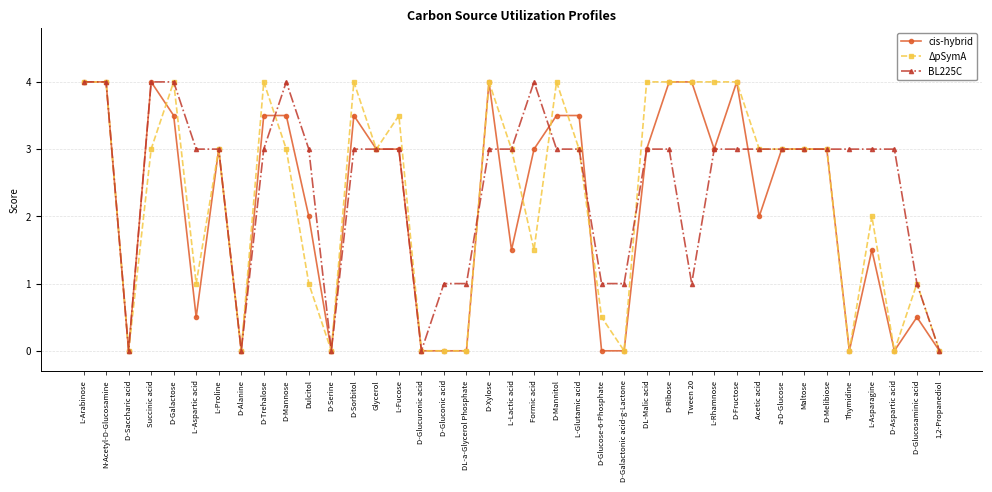

Rank the series at Formic acid from lowest to highest value.

ΔpSymA, cis-hybrid, BL225C